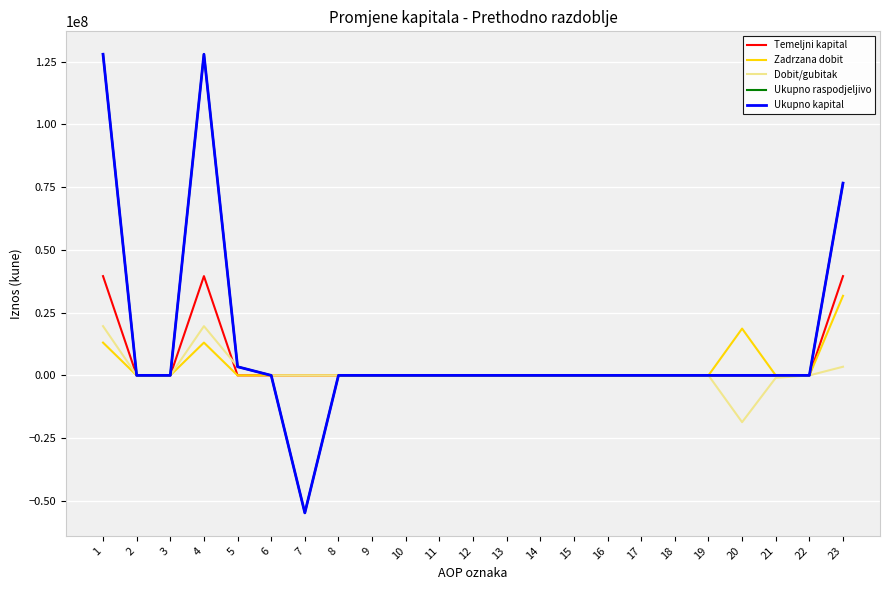

Is this an area chart (filled region under the line)?

No